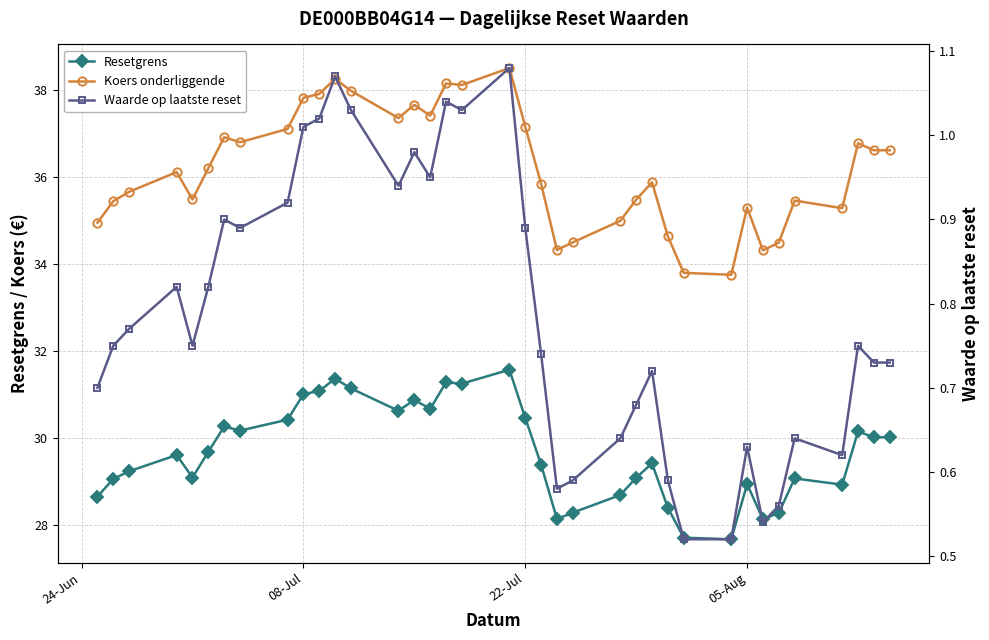

What is the difference between the maximum and second lowest values in the Resetgrens series?

3.9